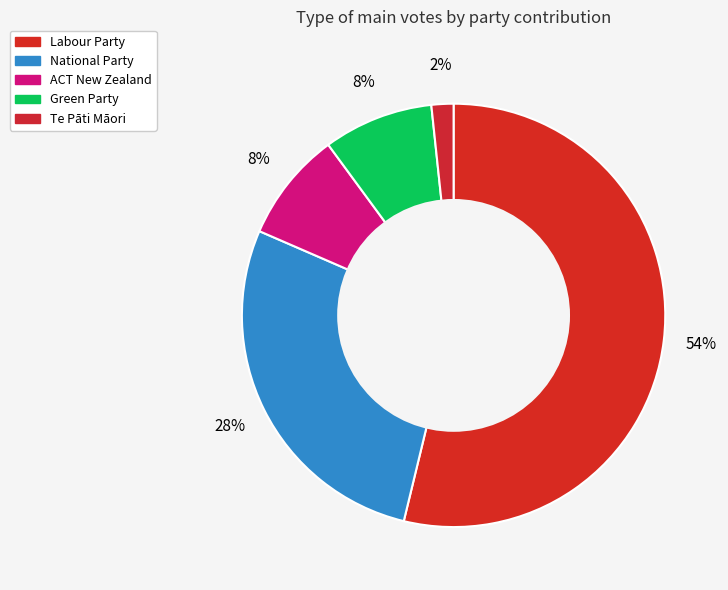

The Te Pāti Māori slice represents 1% of the pie. True or false?

False